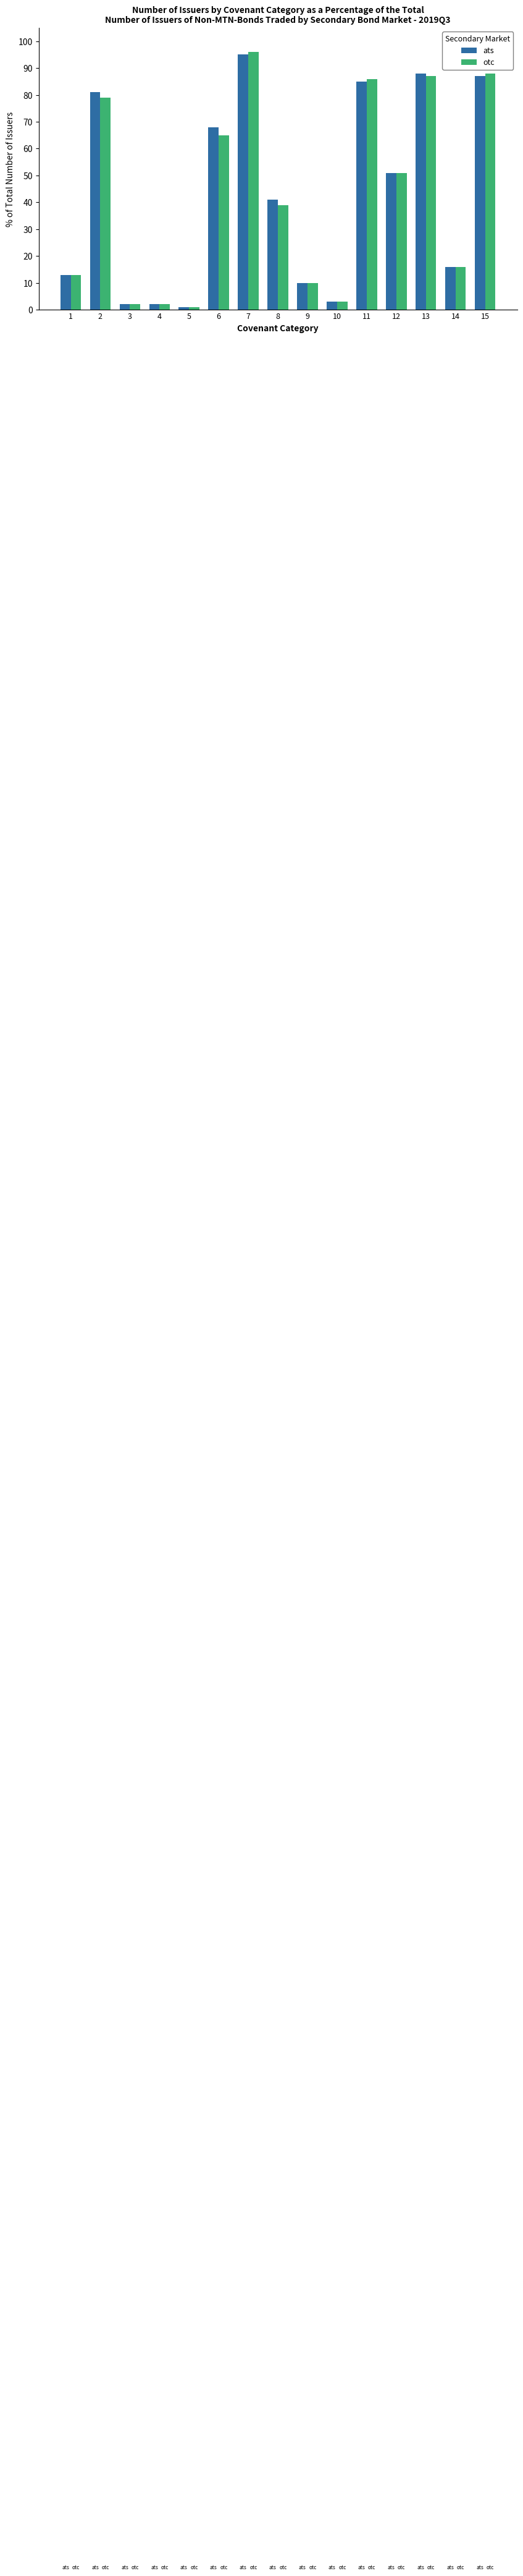

Reading left to right, what are all the values shown in this chart?

ats: 13	81	2	2	1	68	95	41	10	3	85	51	88	16	87
otc: 13	79	2	2	1	65	96	39	10	3	86	51	87	16	88